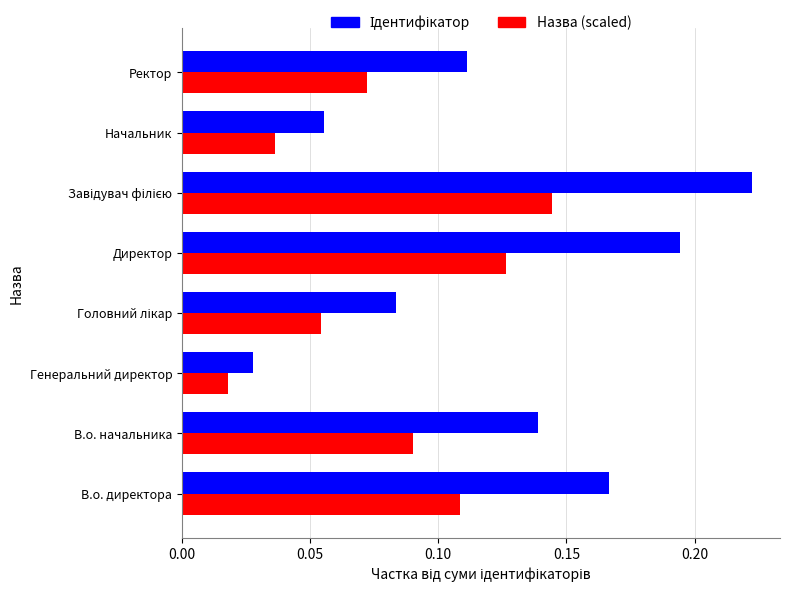

Count the Назва (scaled) values in the range 0 to 1.

8